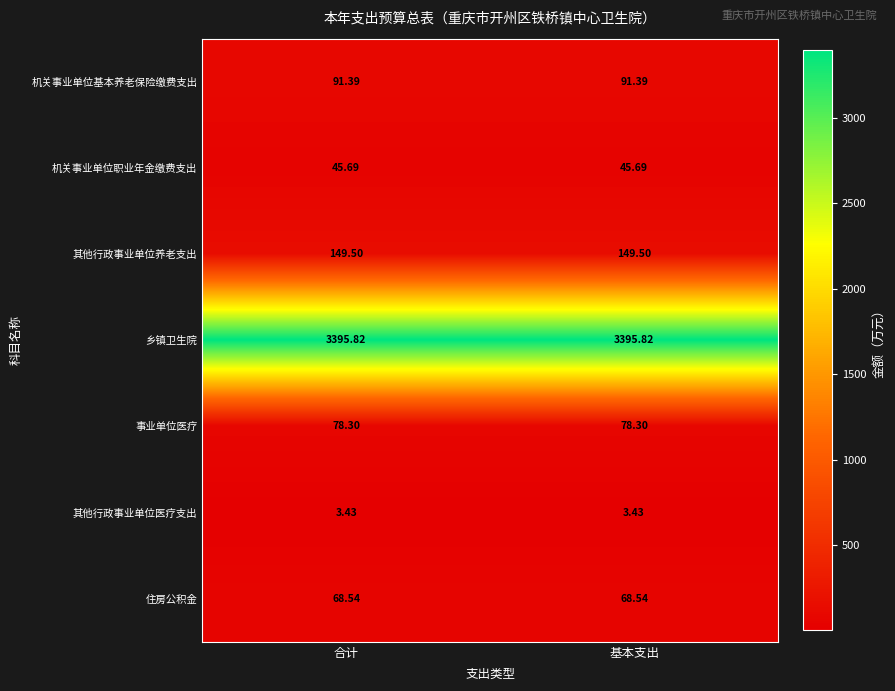

Is the value of 乡镇卫生院 at 合计 greater than the value of 机关事业单位基本养老保险缴费支出 at 合计?

Yes